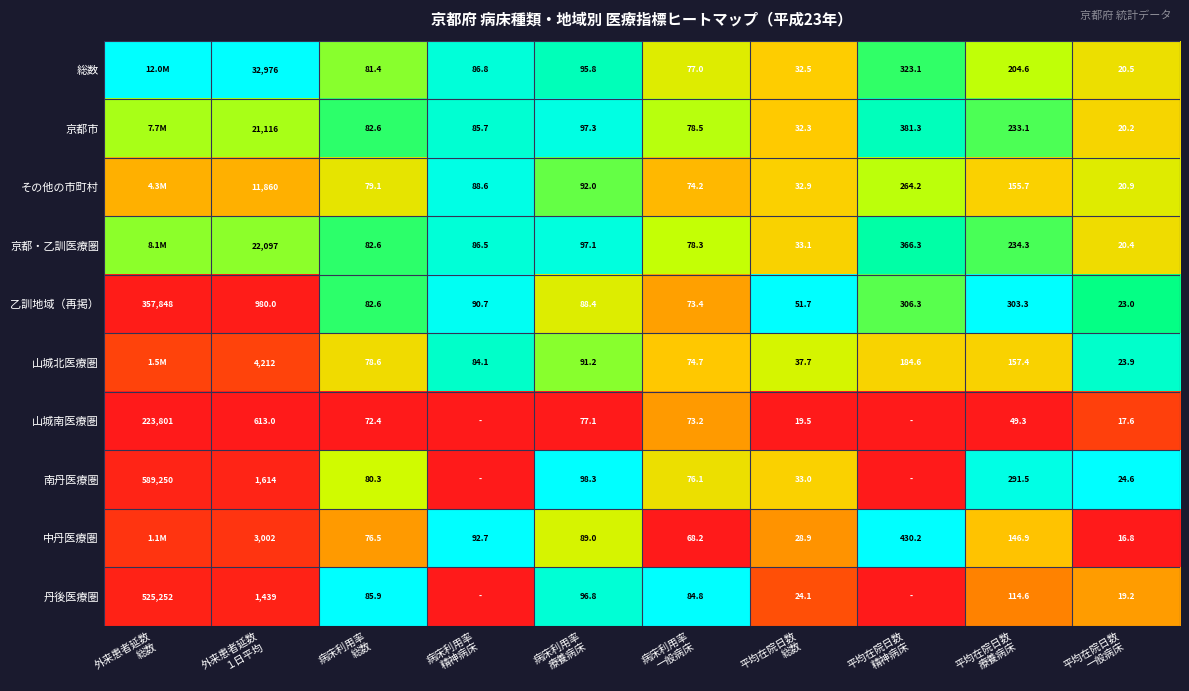

At how many categories does at least one series exceed 0?

10